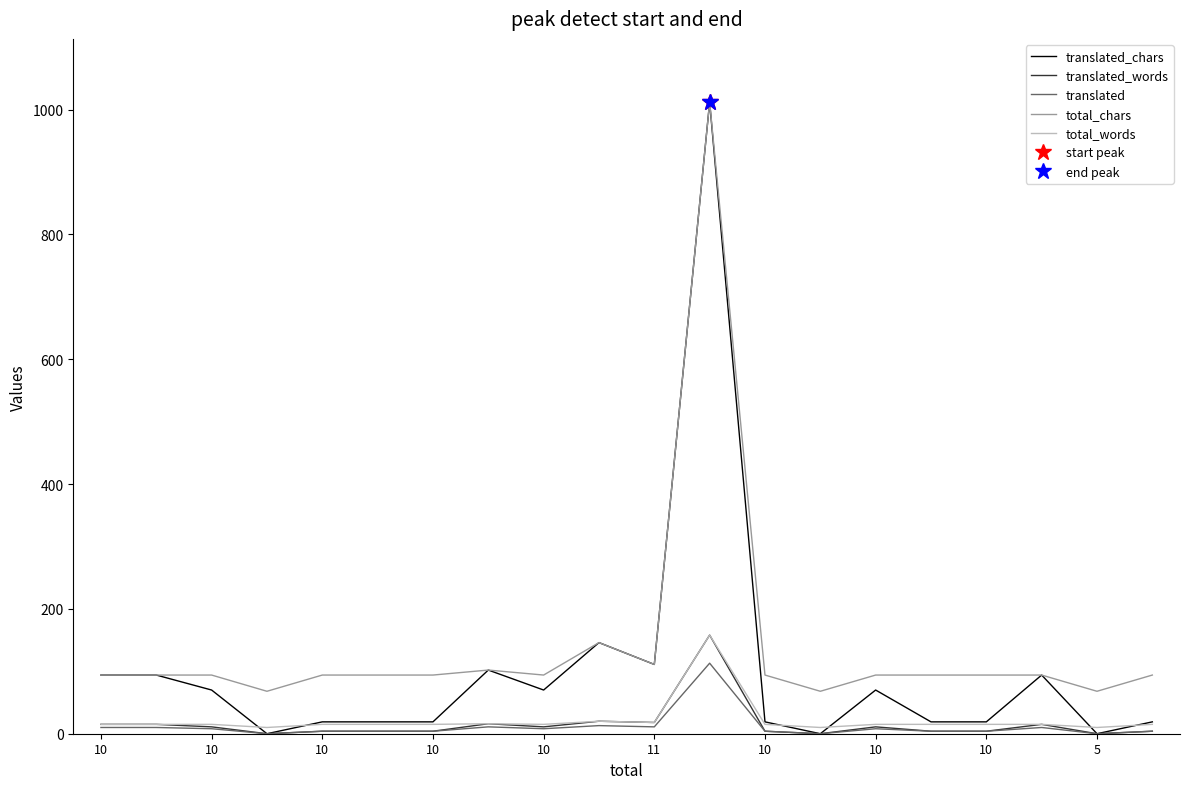

The value of translated_words at 10 is 21. True or false?

False